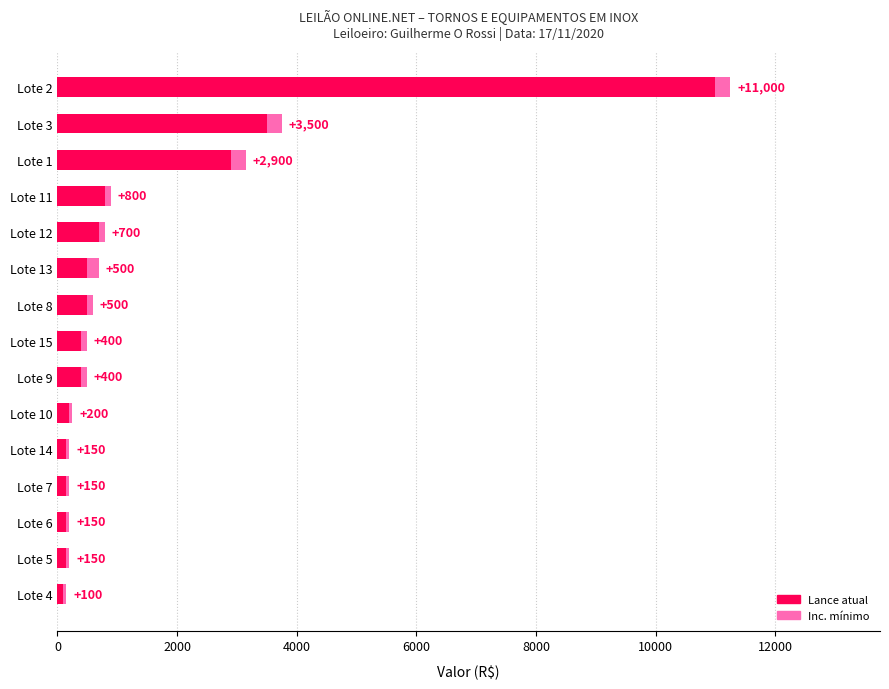

Which category has the highest value in the Lance atual series?

Lote 2